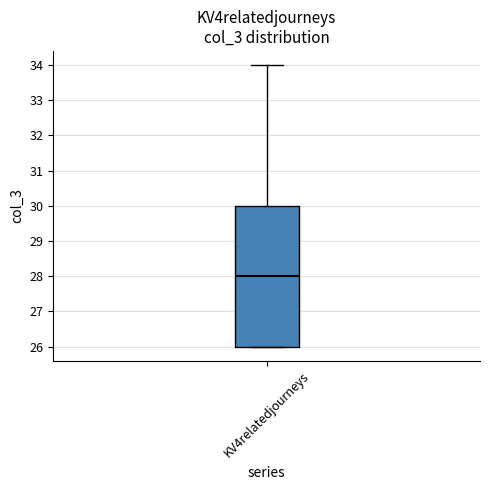

Transcribe this box plot: give where the median line is, the range the box spans, and where the two whiskers end, as read against the y-axis. The values are not printed on the chart, so give them approximately, as read against the axis.

median 28, box 26 to 30, whiskers 26 to 34